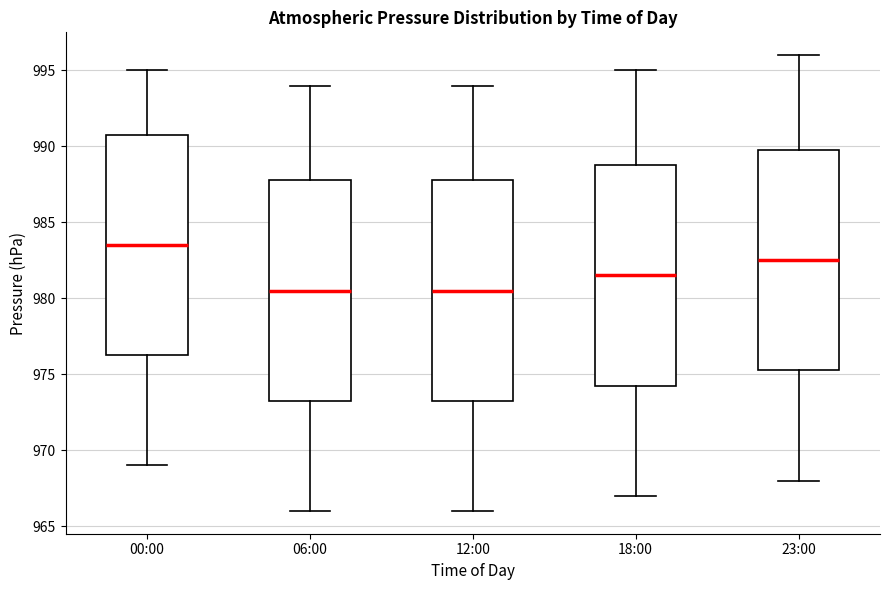

Reading left to right, read every box against the y-axis: the position of its median line, the range the box covers, and the ends of its whiskers. The values are not printed on the chart, so give them approximately, as read against the axis.

00:00: median 983.5, box 976.5 to 991.0, whiskers 969.0 to 995.0
06:00: median 980.5, box 973.5 to 988.0, whiskers 966.0 to 994.0
12:00: median 980.5, box 973.5 to 988.0, whiskers 966.0 to 994.0
18:00: median 981.5, box 974.5 to 989.0, whiskers 967.0 to 995.0
23:00: median 982.5, box 975.5 to 990.0, whiskers 968.0 to 996.0